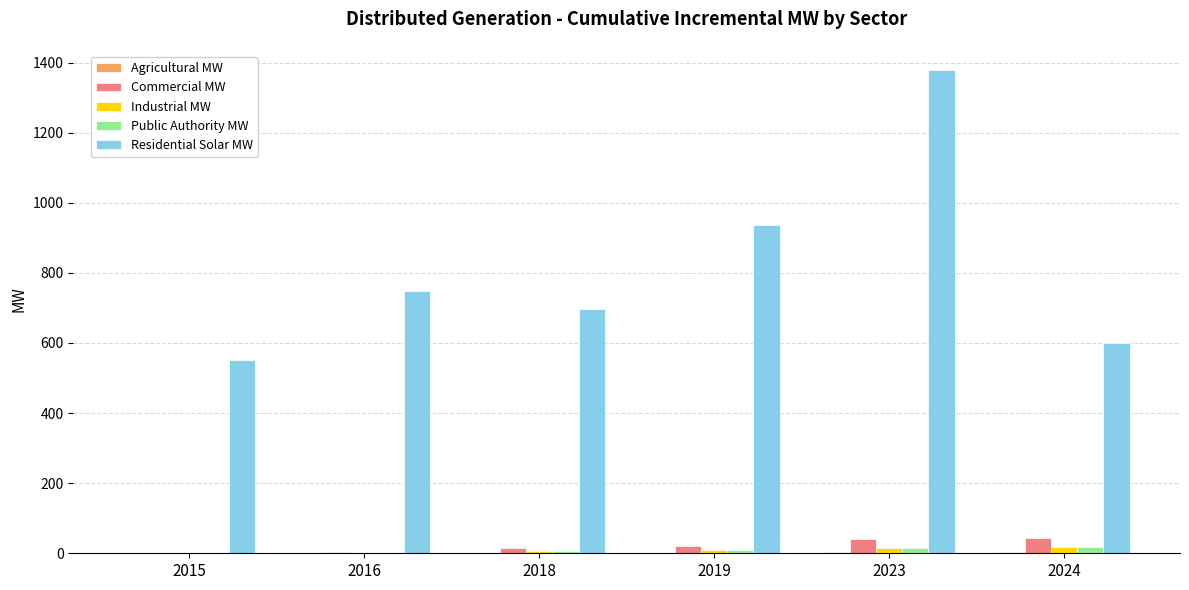

Which category has the highest value in the Residential Solar MW series?

2023